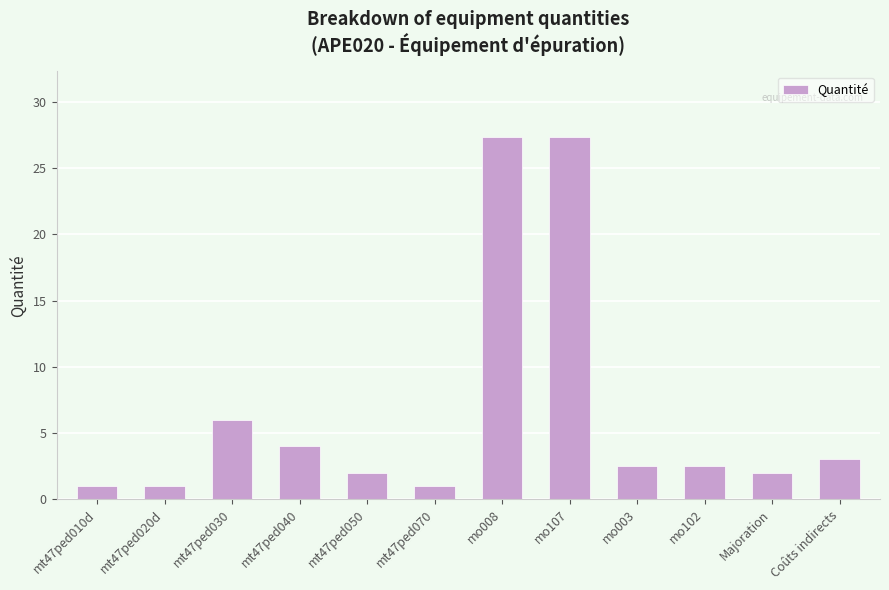

Are the bars horizontal?

No